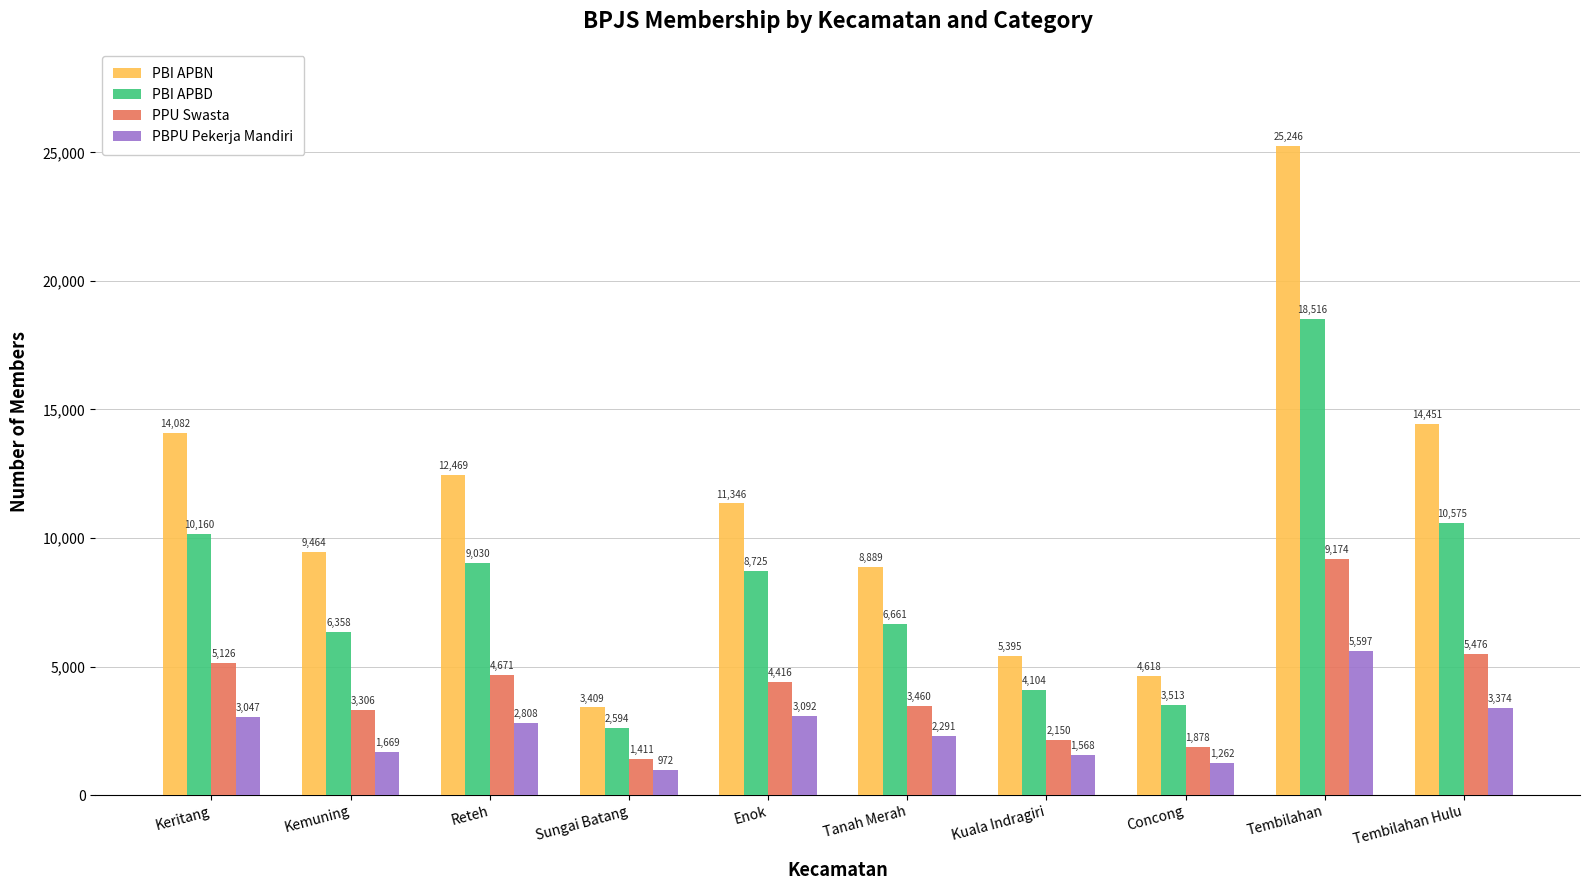

What is the average value of the PBPU Pekerja Mandiri series?

2568